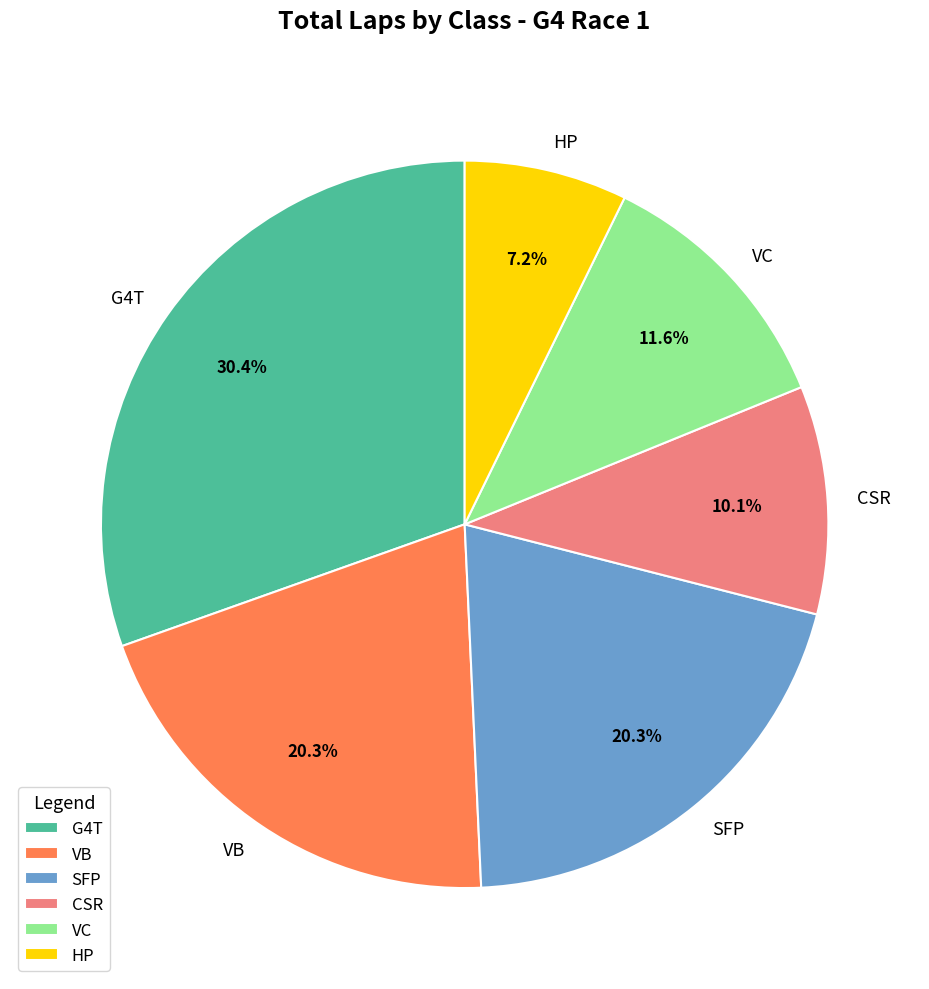

What is the total percentage of CSR and VB?

30.4%